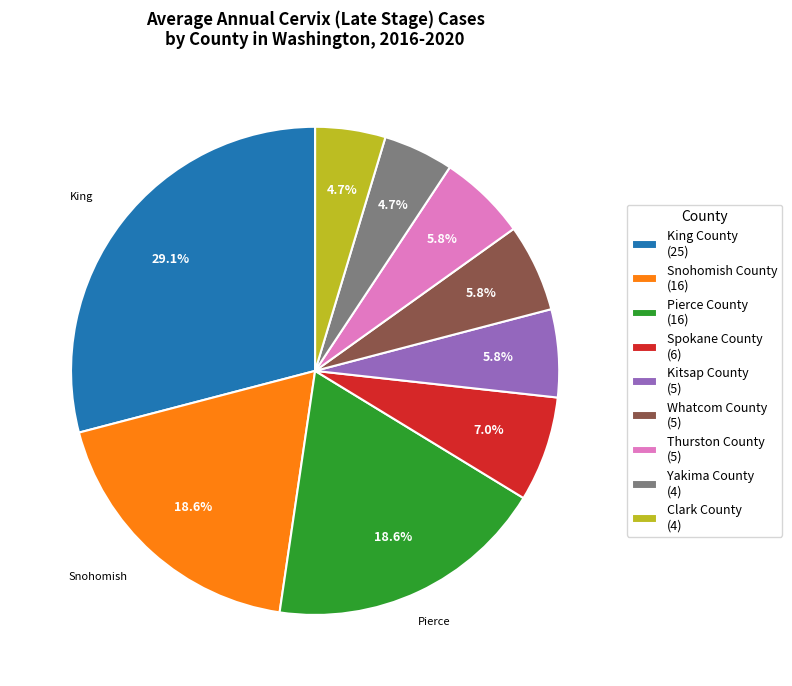

Which has a higher value, Spokane County or Whatcom County?

Spokane County